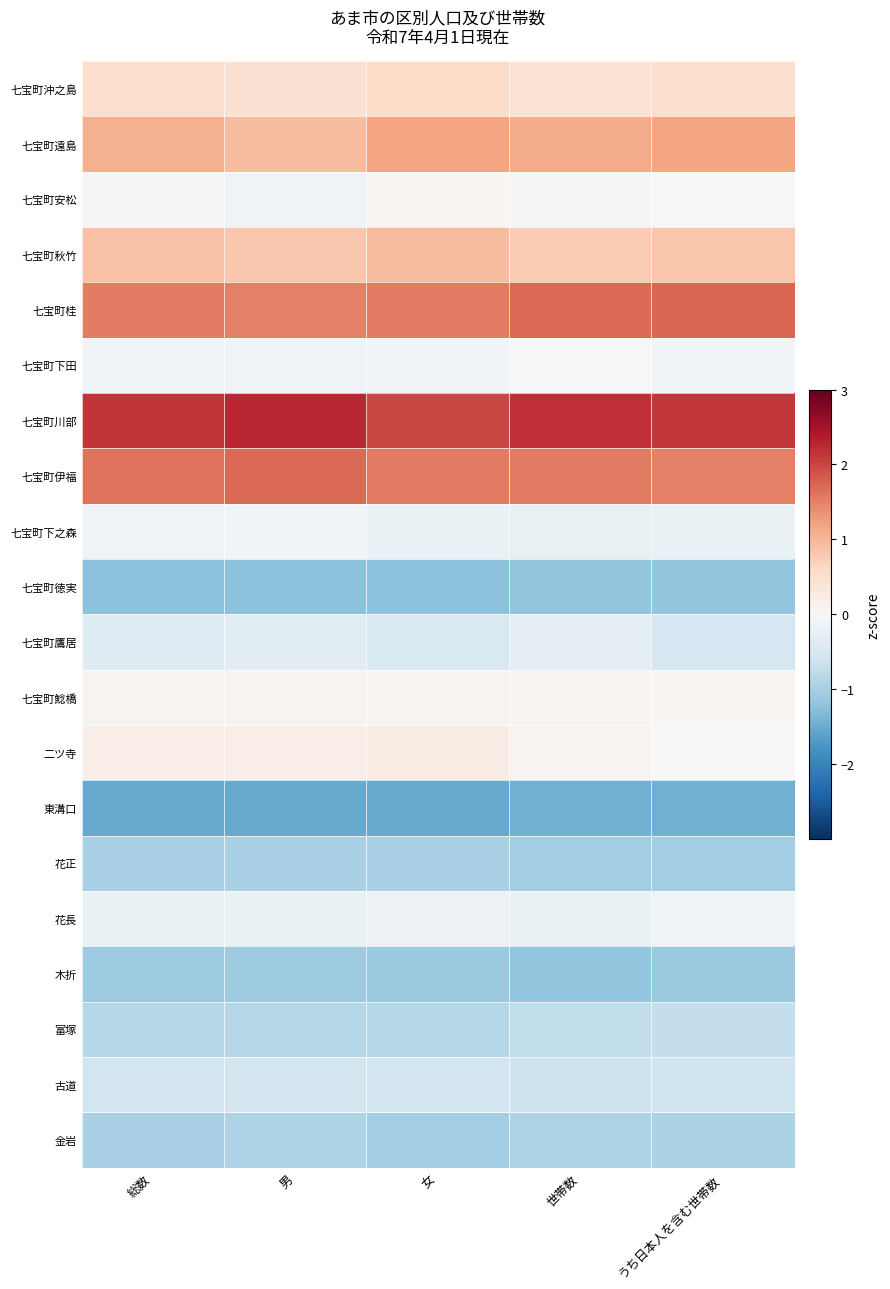

Which series has the widest spread of values?

七宝町遠島